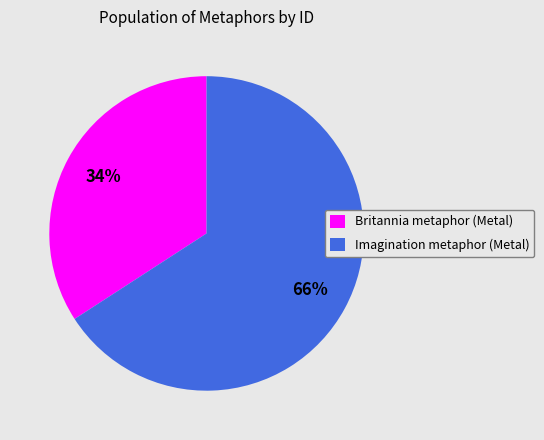

Count the number of slices in the pie.

2